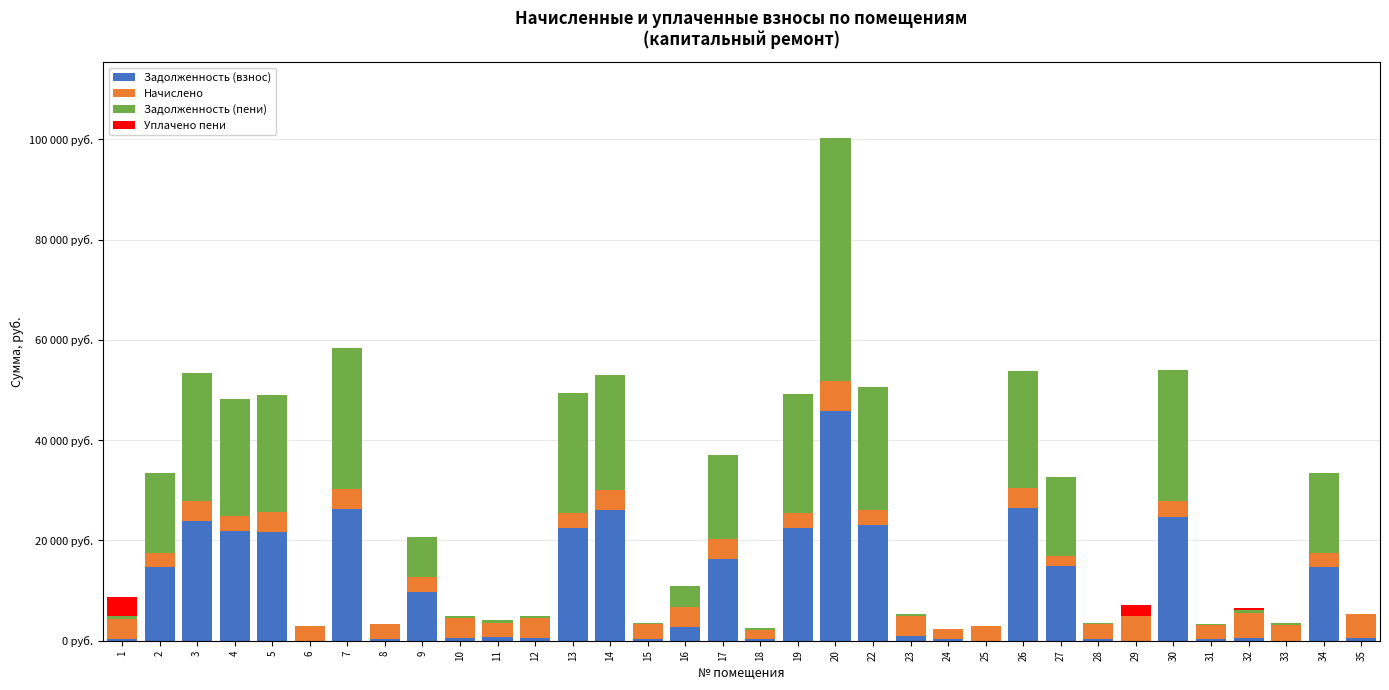

Which series changed the most between 14 and 20?

Задолженность (пени)